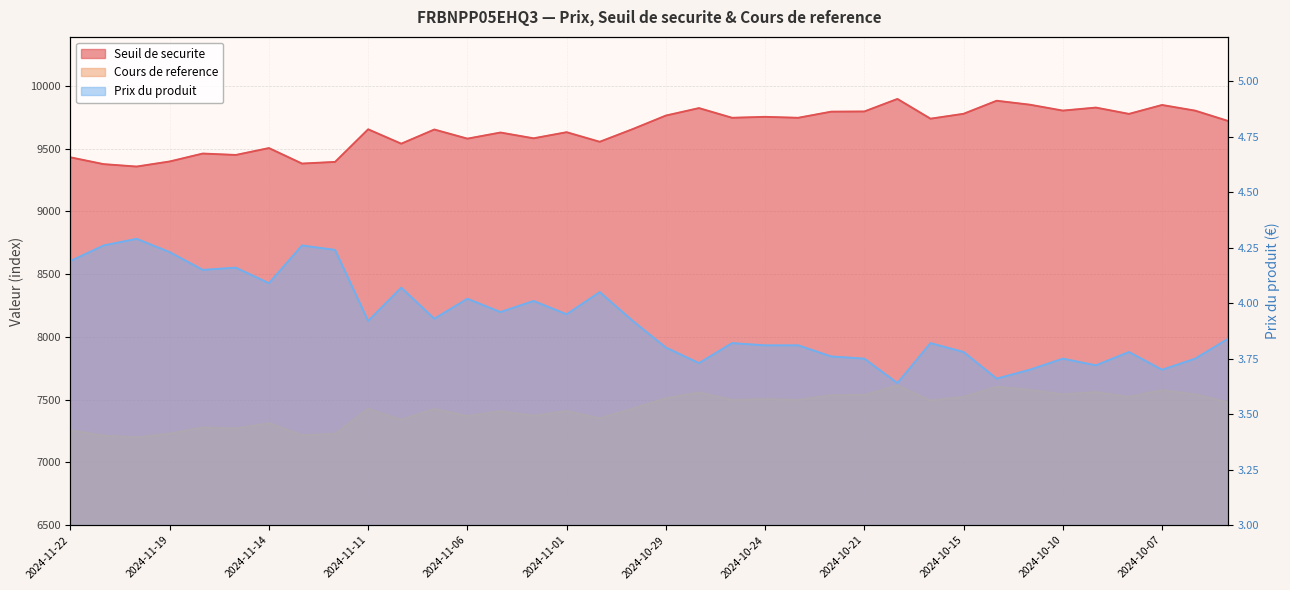

How many interior local valleys does the Prix du produit series have?

11